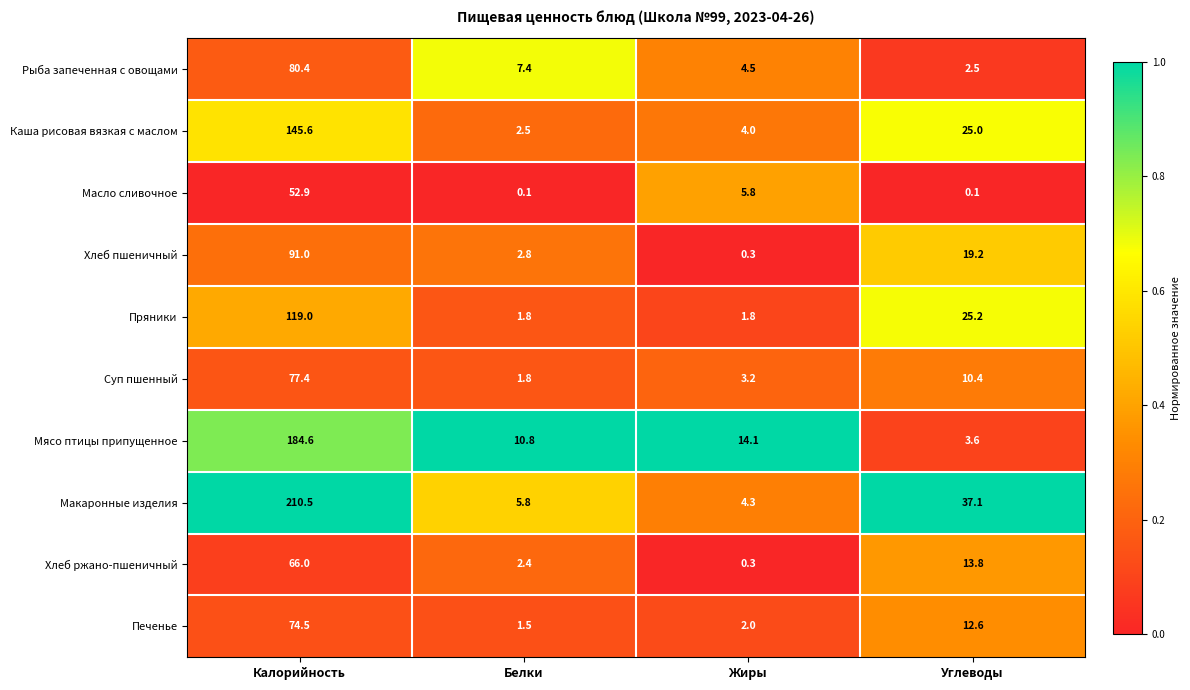

Is it true that Пряники equals 25.2 at Углеводы?

True